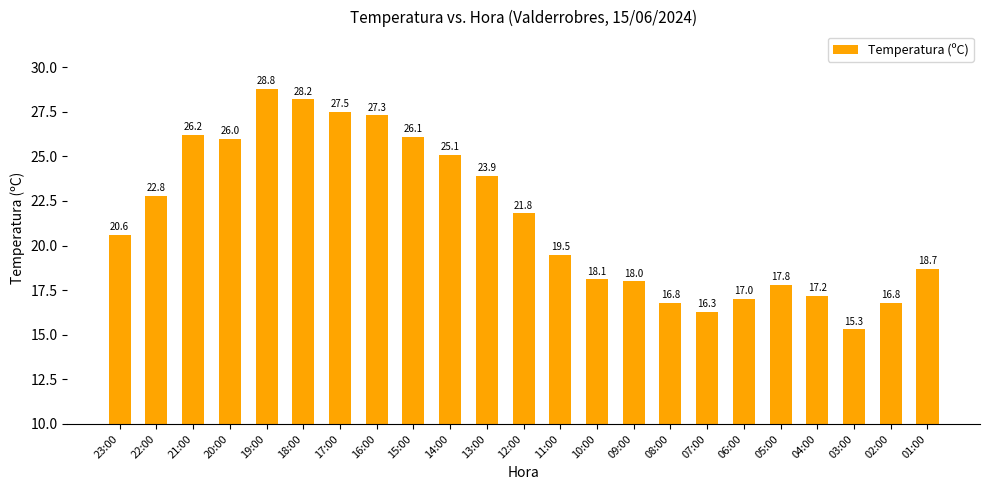

What is the difference between the maximum and second lowest values?

12.5